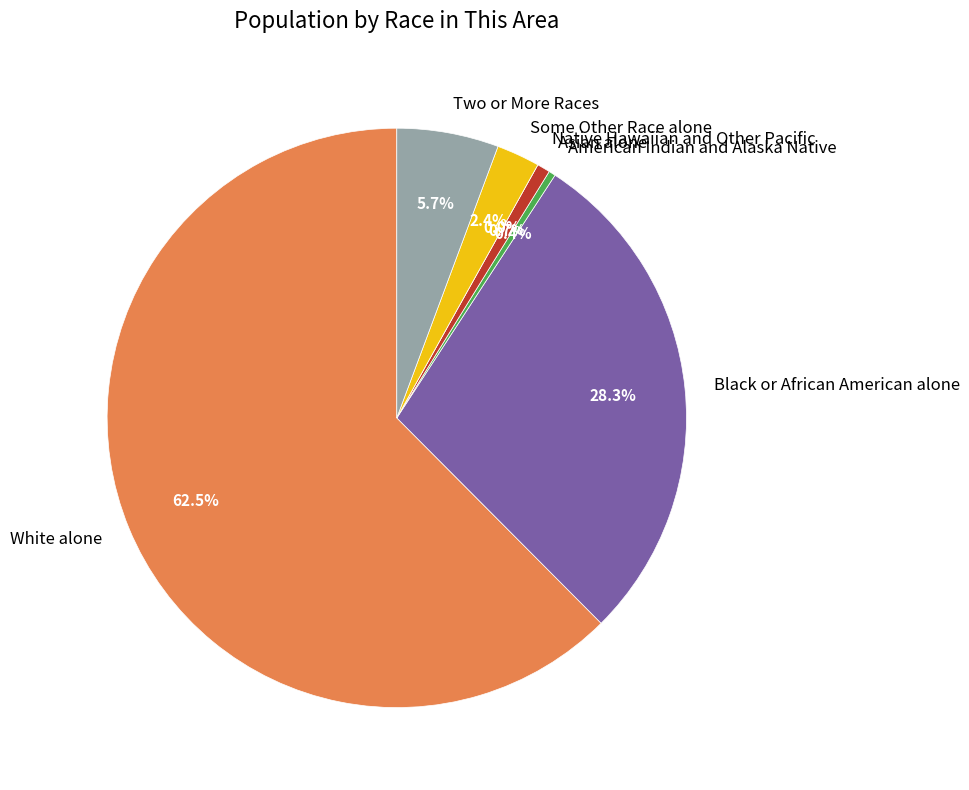

Which slice is the smallest?

Native Hawaiian and Other Pacific